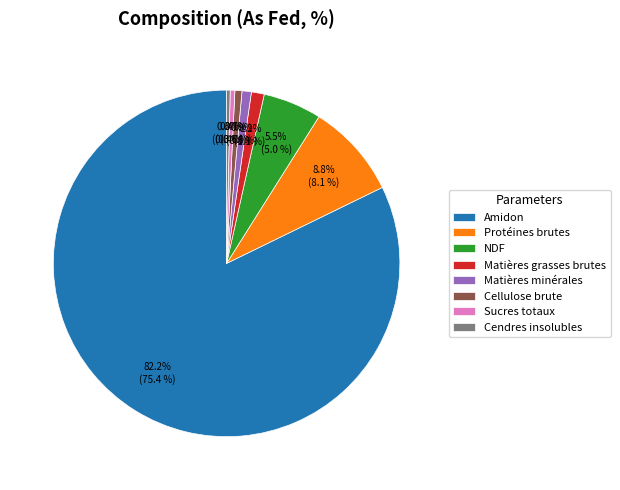

To the nearest percent, what percentage of the pie is Matières minérales?

1%